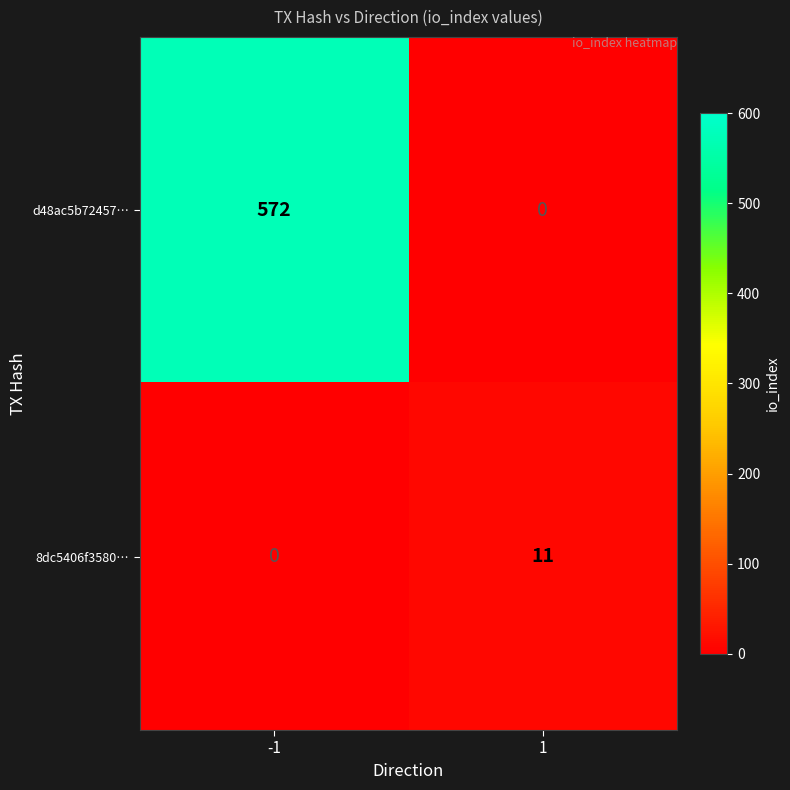

What is the sum of the d48ac5b72457… values at 1 and -1?

572